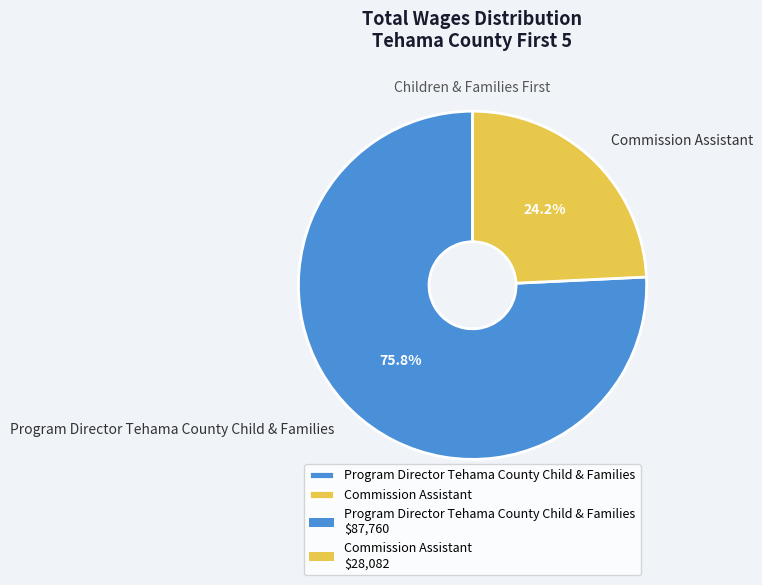

To the nearest percent, what percentage of the pie is Program Director Tehama County Child & Families?

76%